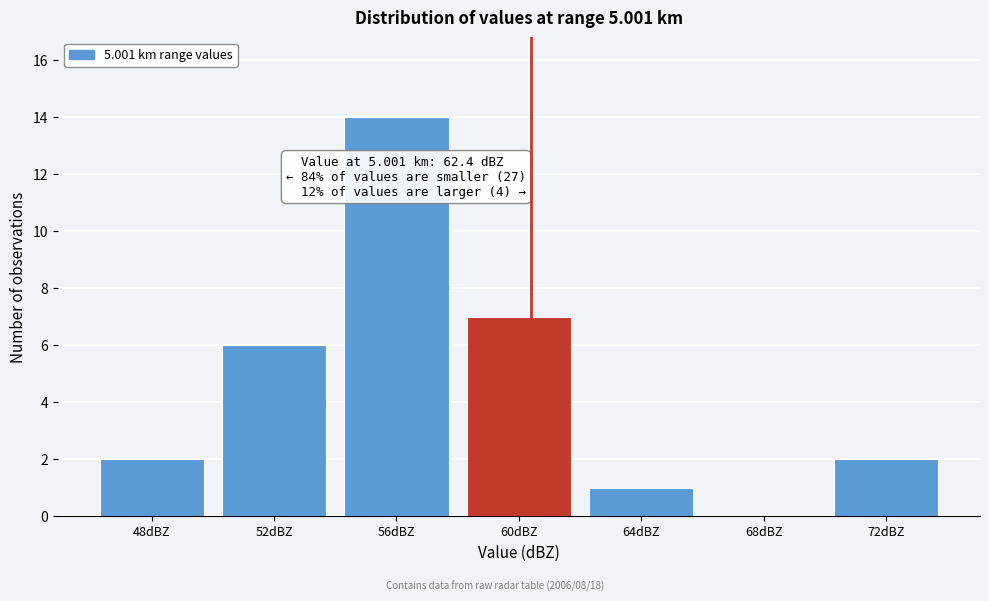

Reading left to right, transcribe all the data shown in this chart.

48dBZ=2	52dBZ=6	56dBZ=14	60dBZ=7	64dBZ=1	68dBZ=0	72dBZ=2